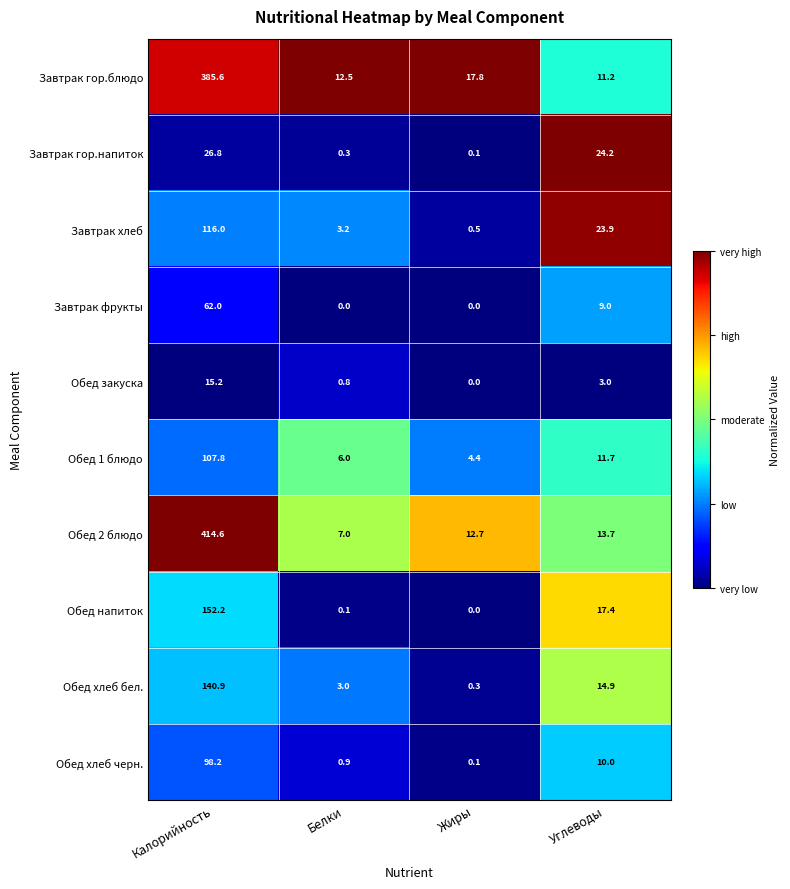

What is the difference between the Обед 2 блюдо values at Жиры and Калорийность?

401.9